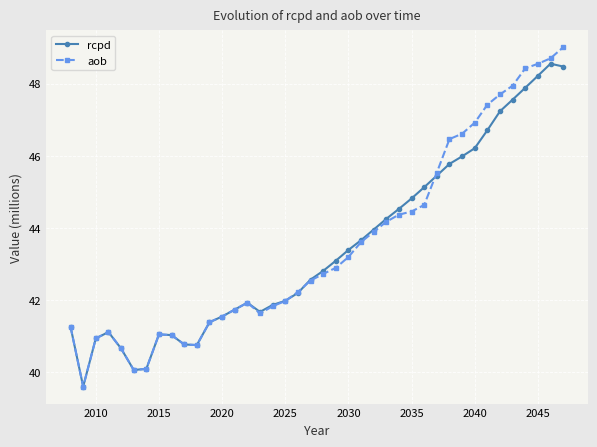

At how many categories does at least one series exceed 45?

12